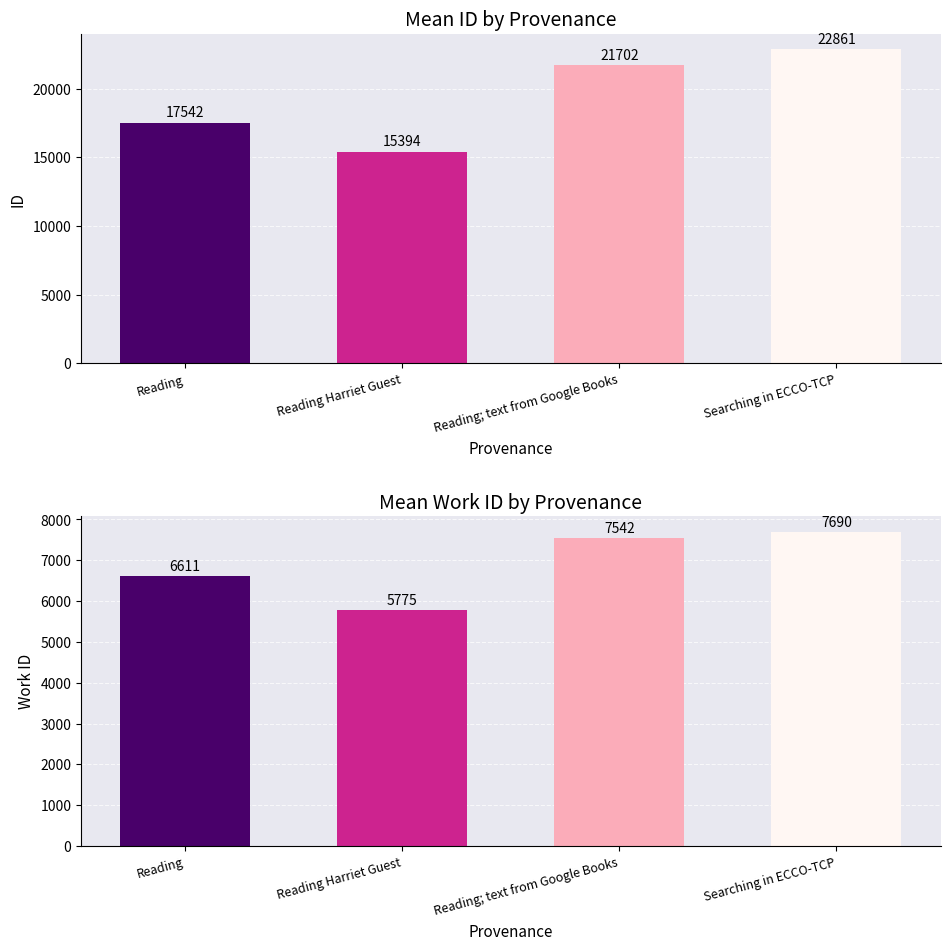

What is the smallest value displayed?

5775